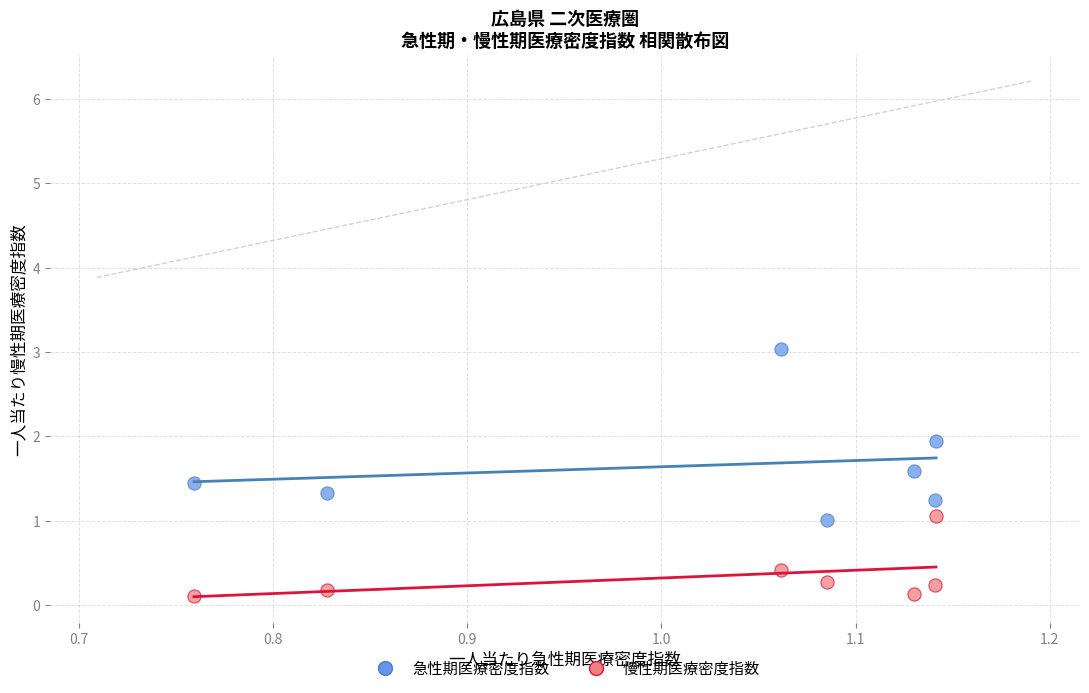

Across all data points, what is the range of Y values (max minus min)?

2.9